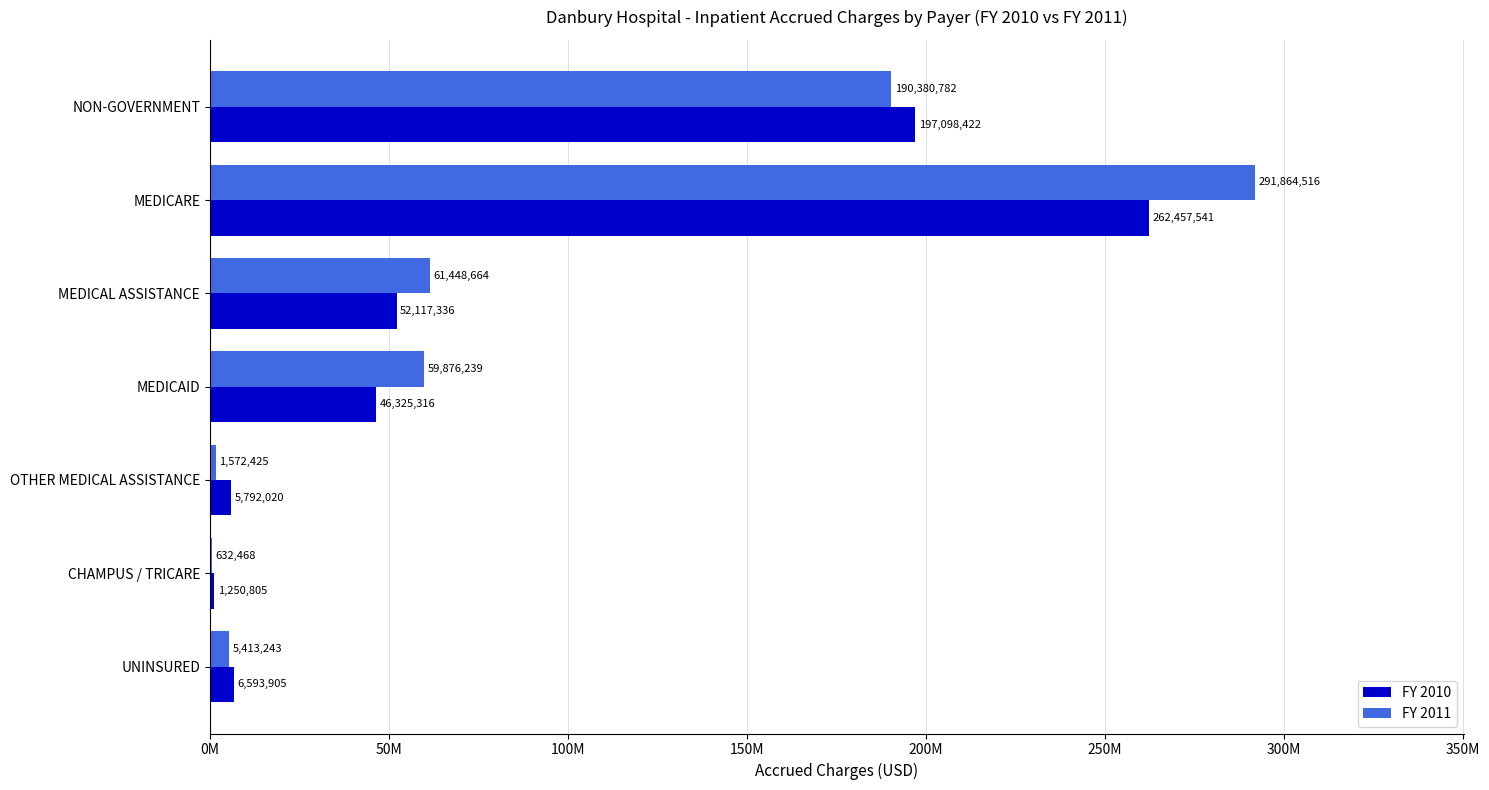

What are all the series names shown in the legend?

FY 2010, FY 2011